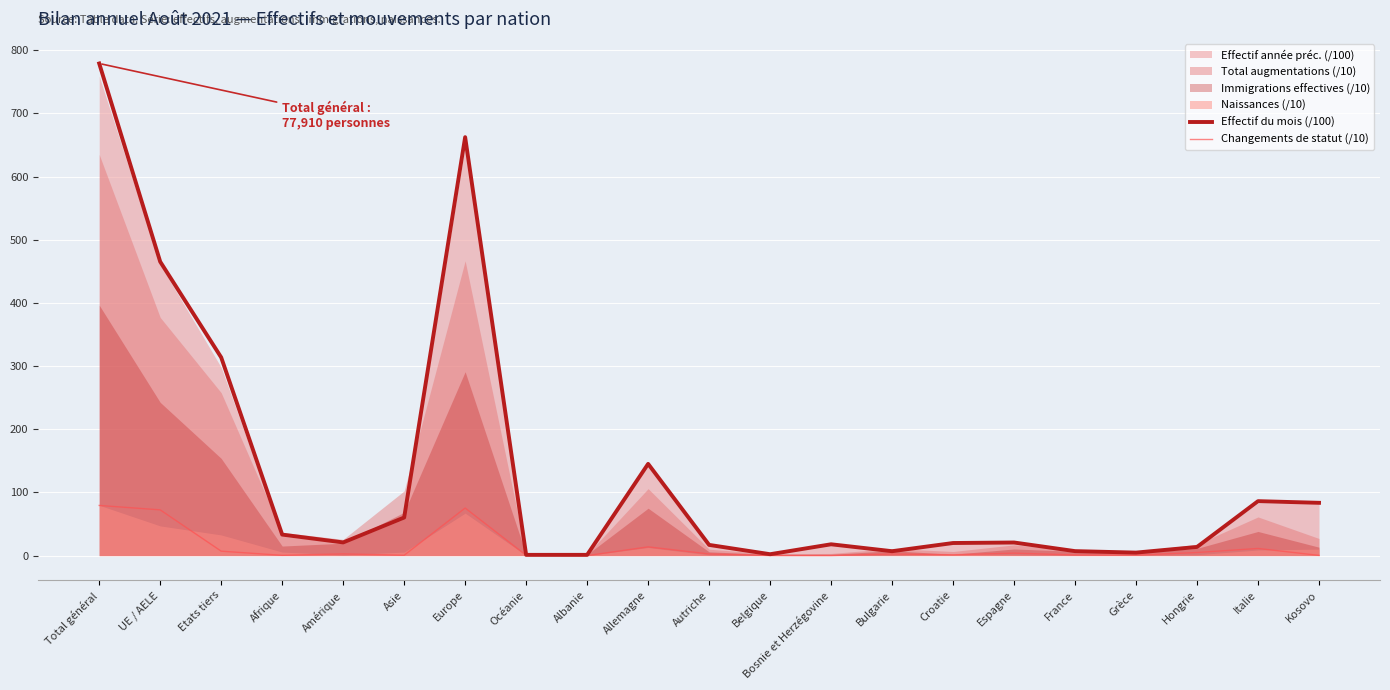

True or false: Changements de statut (/10) and Effectif du mois (/100) intersect in this chart.

False